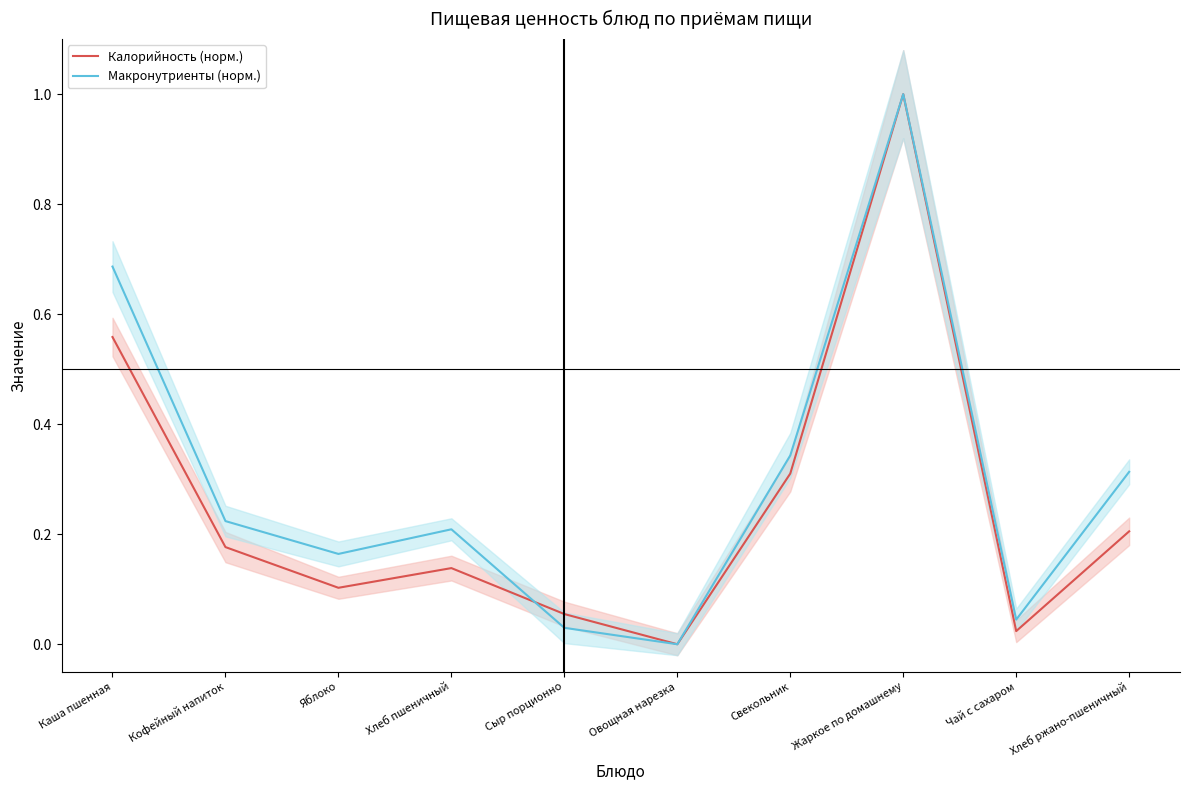

What is the sum of all Калорийность (норм.) values?

2.6